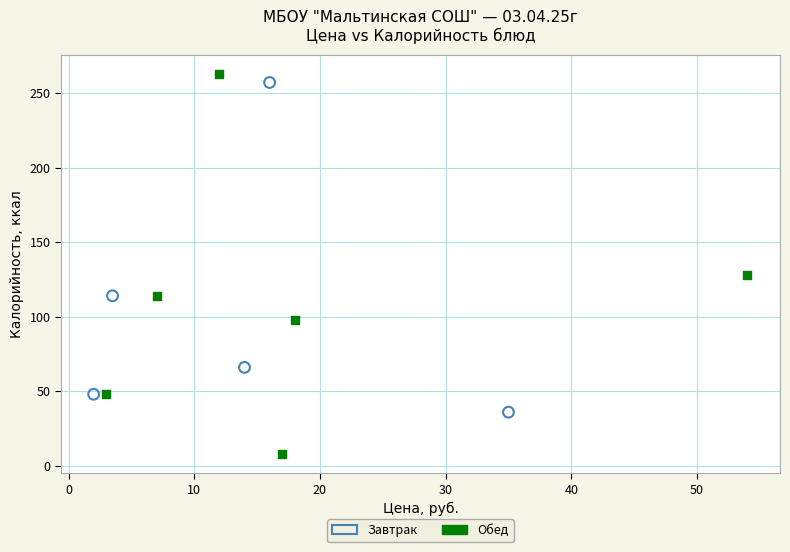

Which series reaches the minimum Y coordinate?

Обед